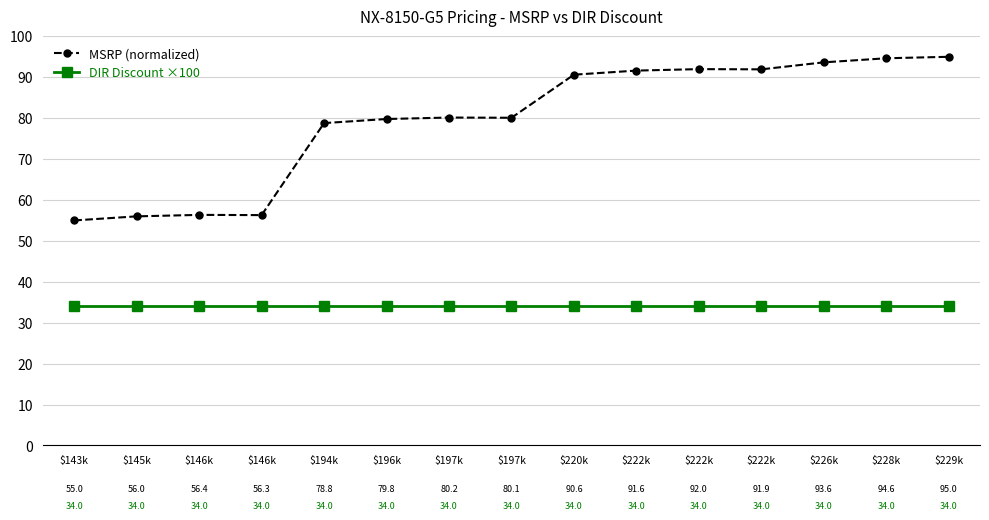

What is the difference between the MSRP (normalized) values at $222k and $222k?

0.4